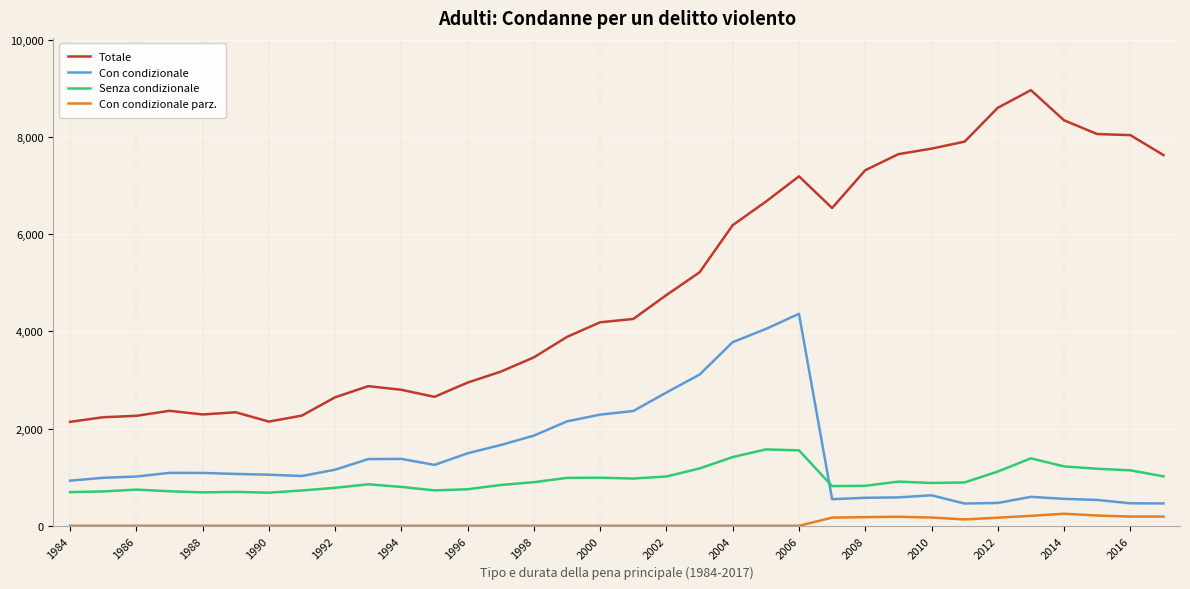

How many distinct data groups are displayed?

4